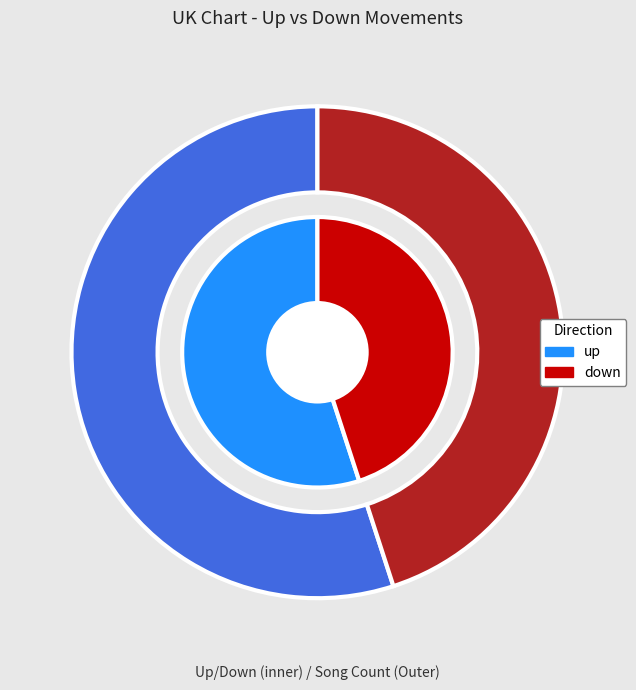

Does any single category account for the majority?

Yes